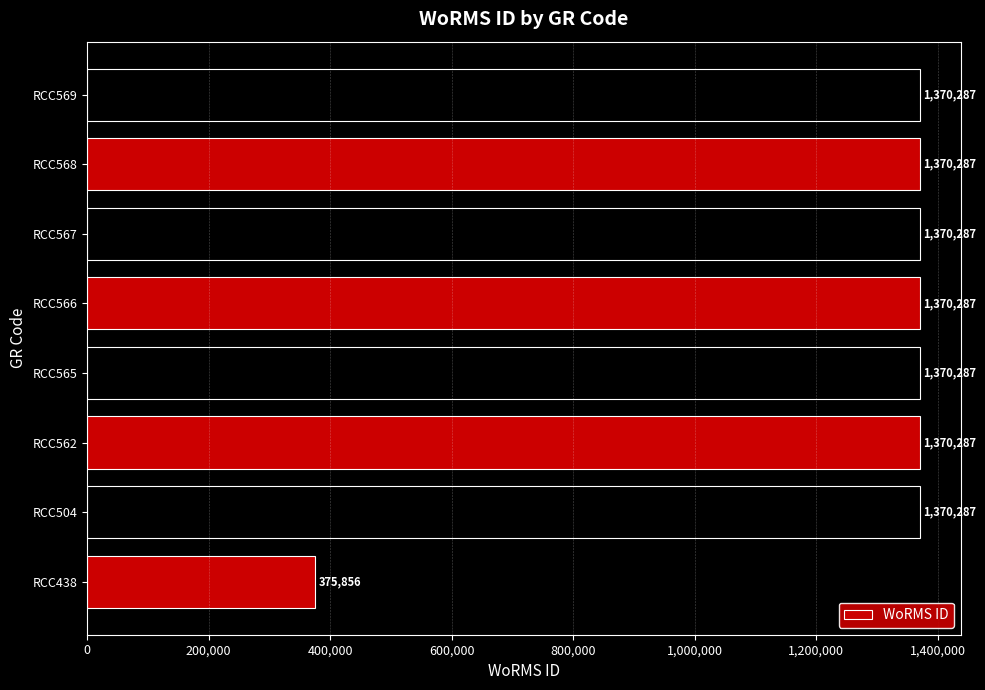

Does the chart contain any negative values?

No